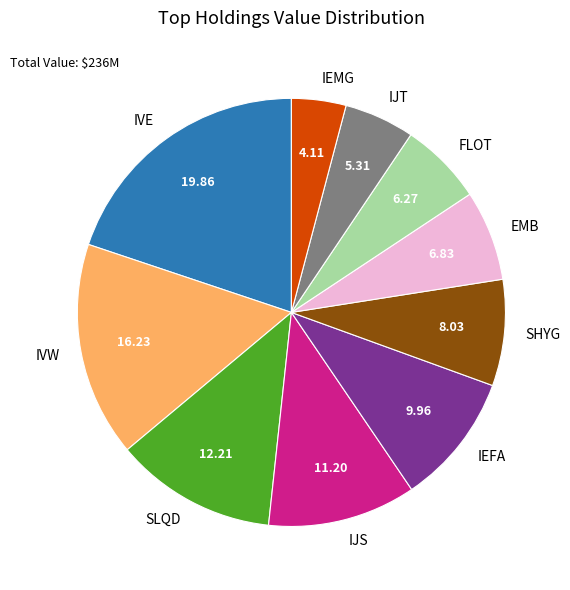

Count the number of slices in the pie.

10